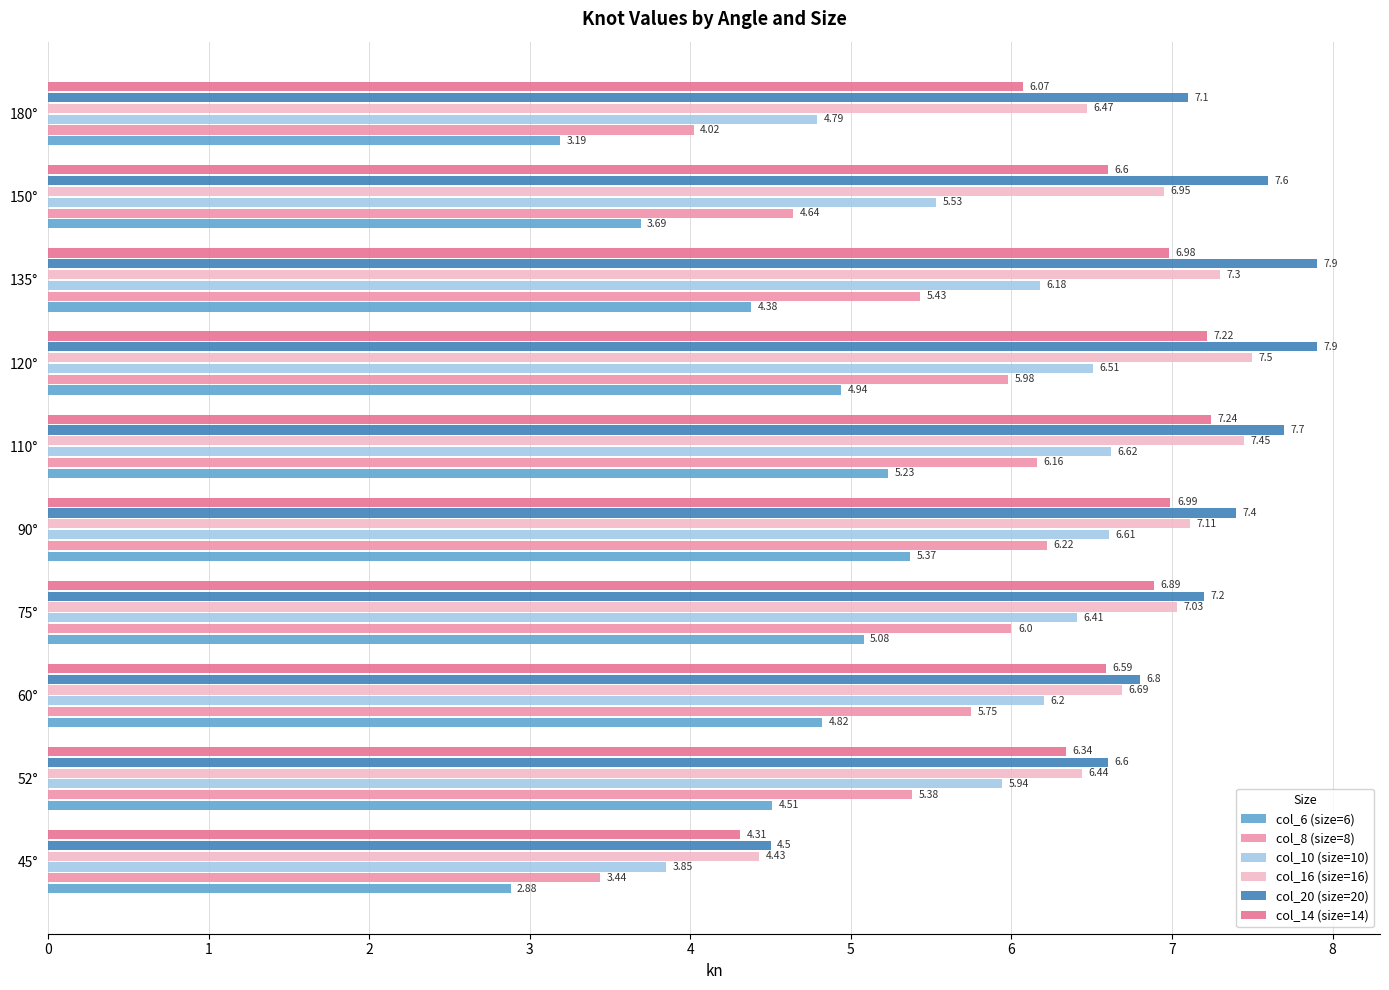

What are all the series names shown in the legend?

col_6 (size=6), col_8 (size=8), col_10 (size=10), col_16 (size=16), col_20 (size=20), col_14 (size=14)